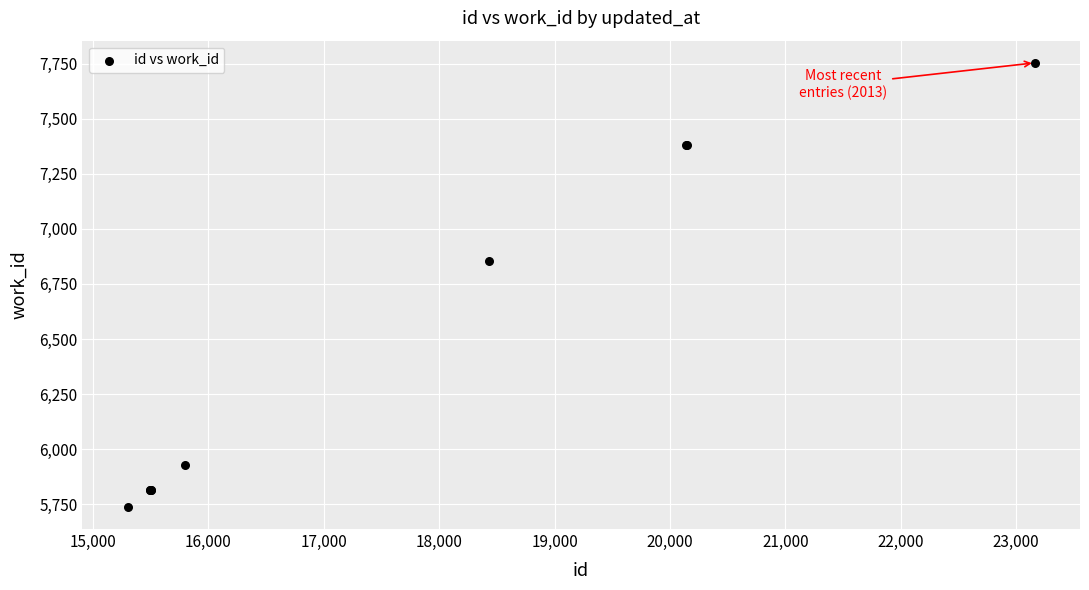

What Y value in the scatter plot is closest to 6746?

6855